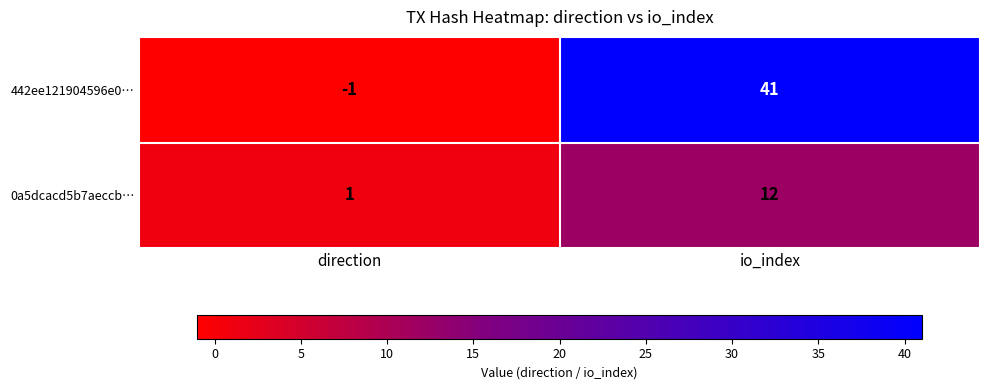

Rank the series by their average value, from highest to lowest.

442ee121904596e0…, 0a5dcacd5b7aeccb…